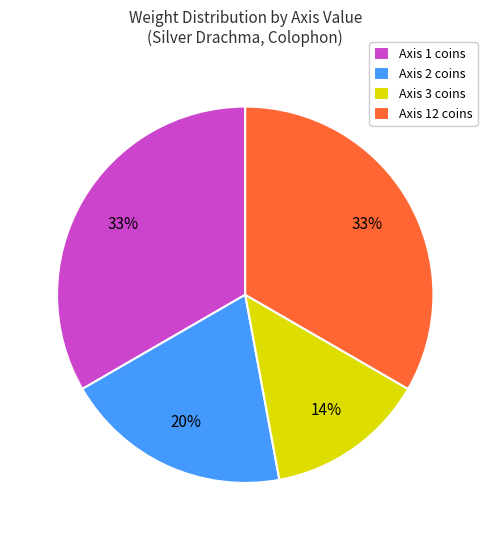

The Axis 2 coins slice represents 12% of the pie. True or false?

False